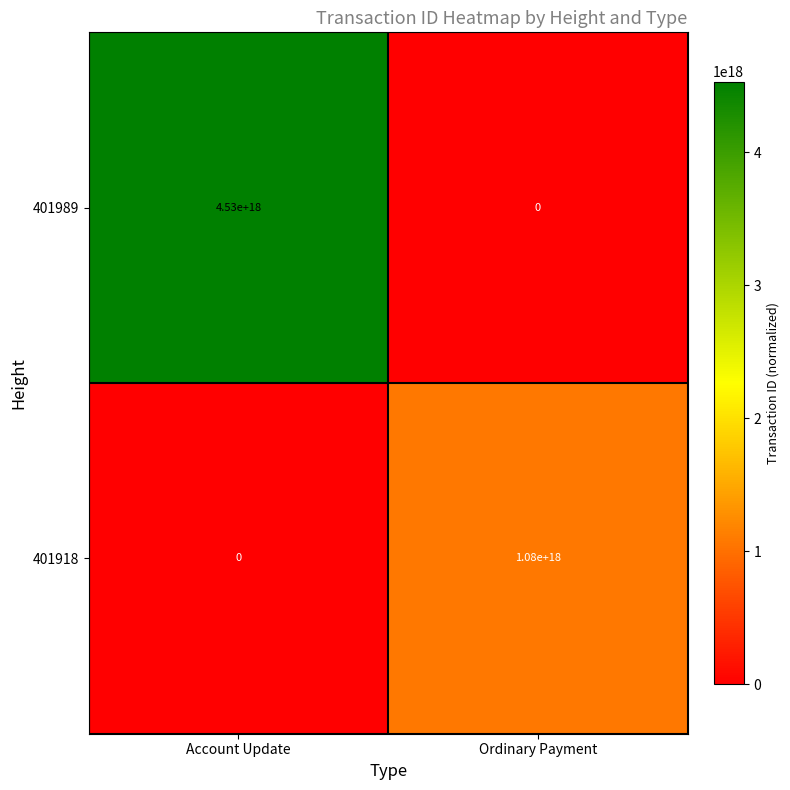

At which label is 401989 closest to 2265000000000000000?

Account Update